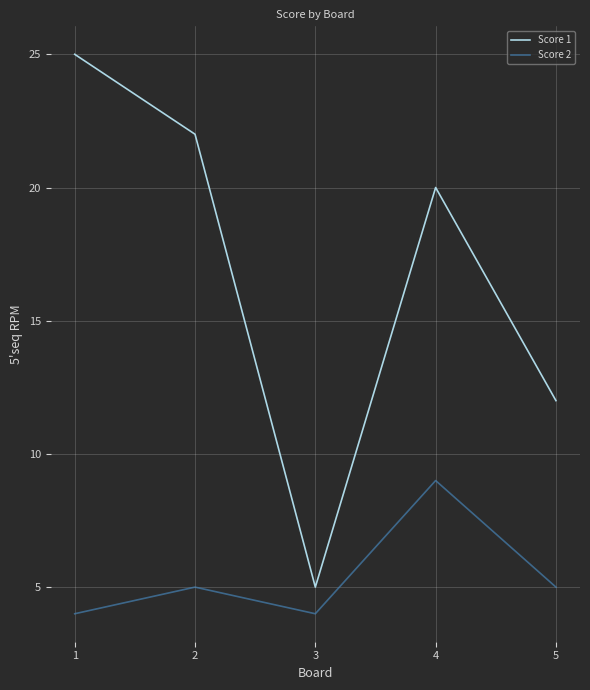

Is it true that Score 2 equals 4 at 3?

True